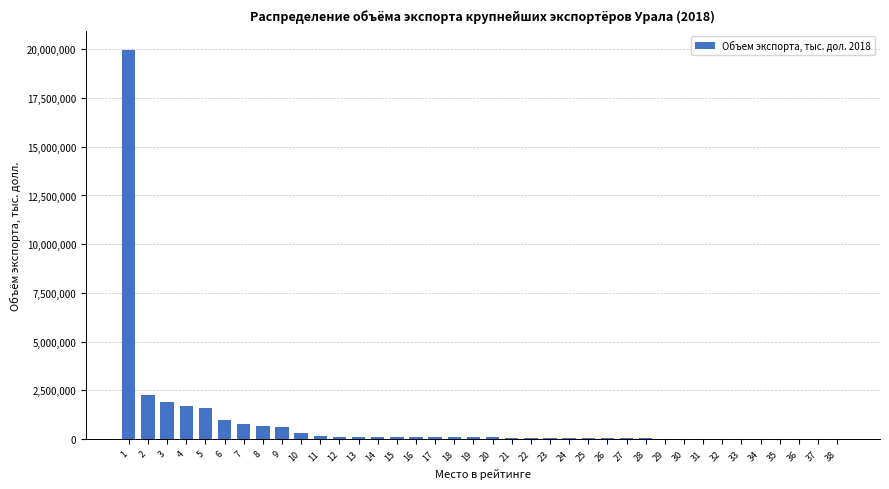

What is the maximum value shown in the chart?

19949628.6